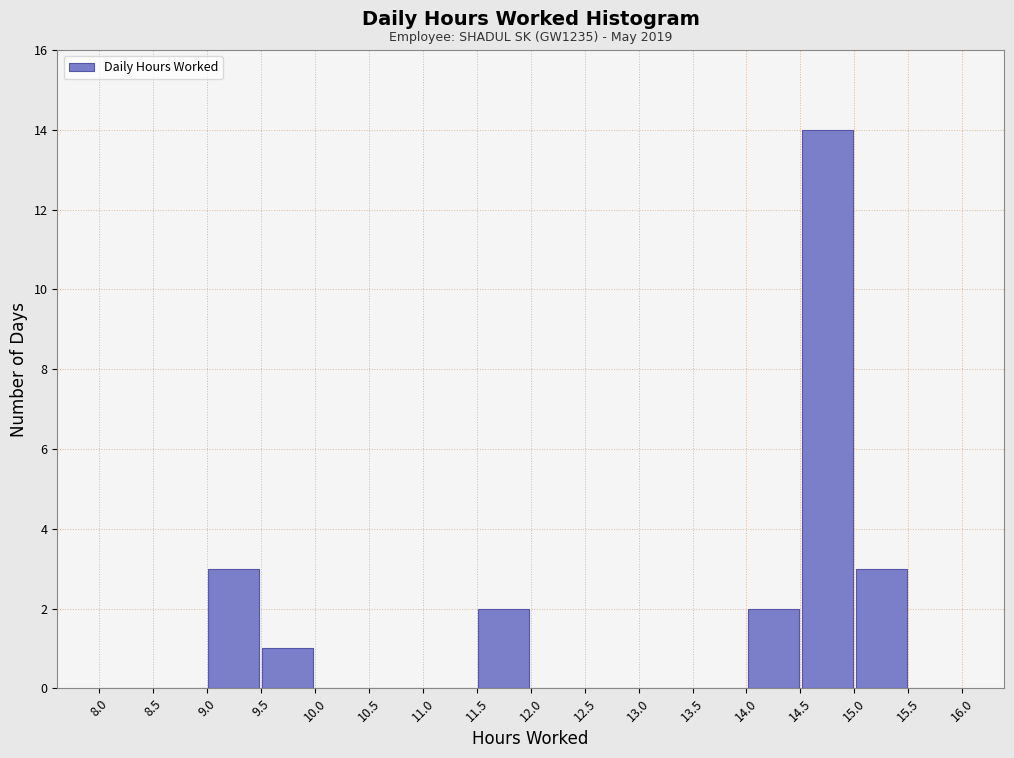

Which range on the x-axis has the tallest bar?

14.5 to 15.0